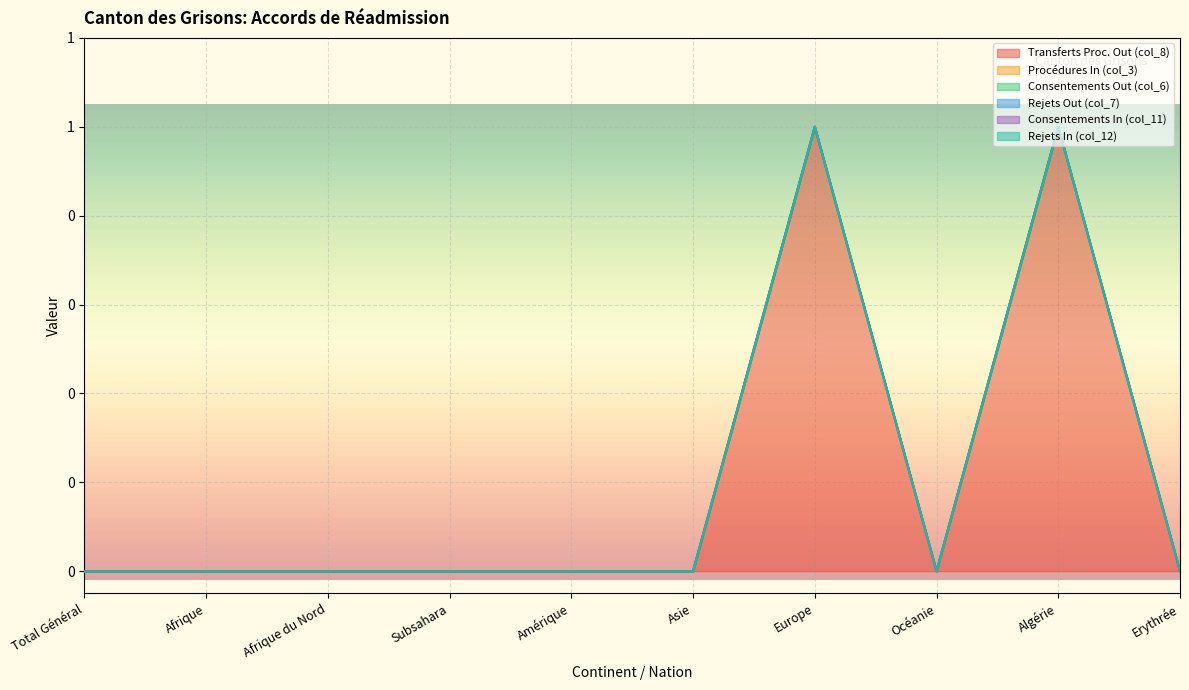

Does the chart display data point markers on the line(s)?

No